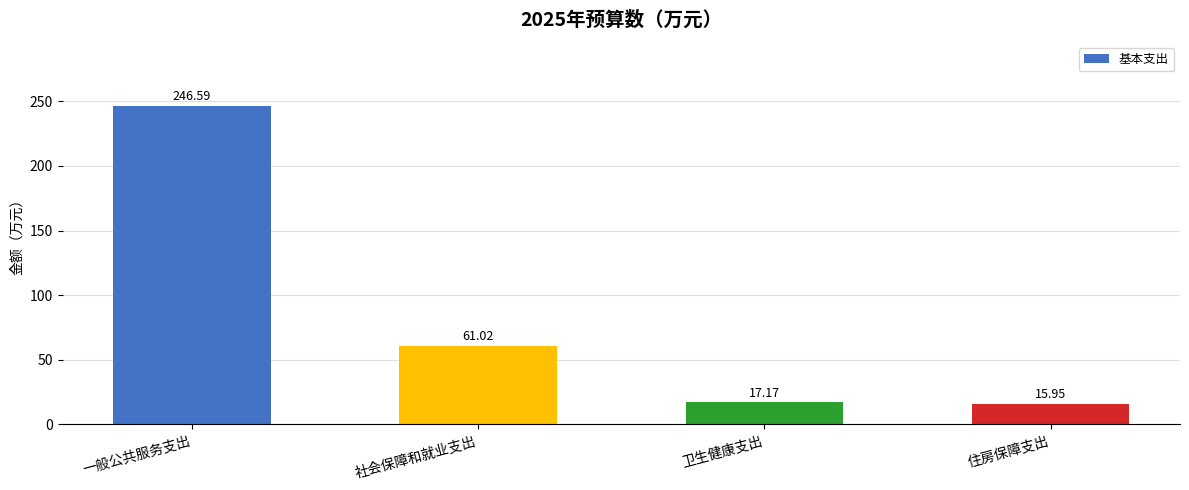

What is the change in value from 卫生健康支出 to 住房保障支出?

-1.2